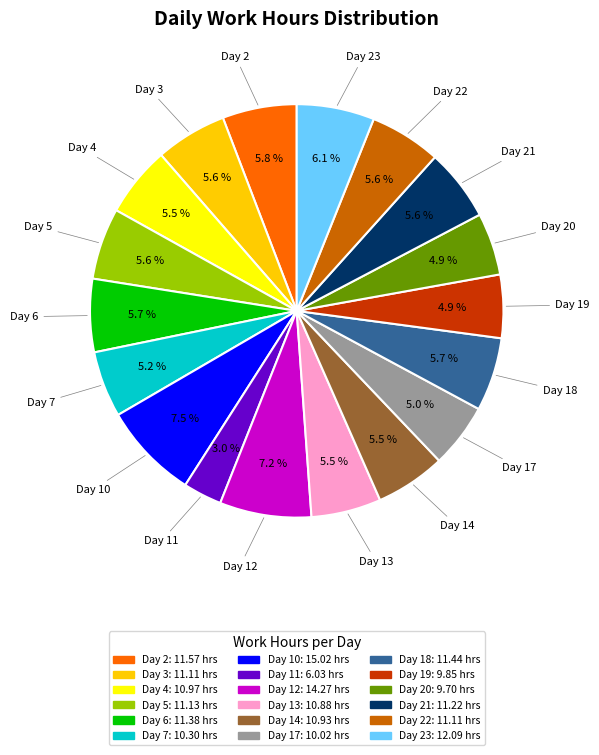

Is there a majority slice in this chart?

No